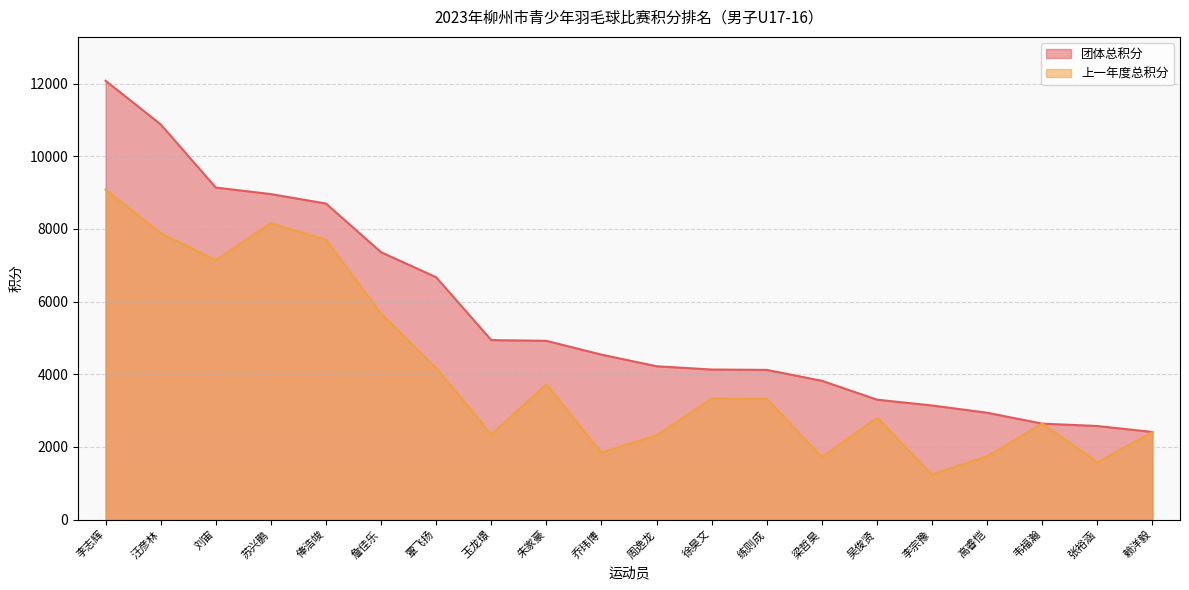

Does the chart display data point markers on the line(s)?

No